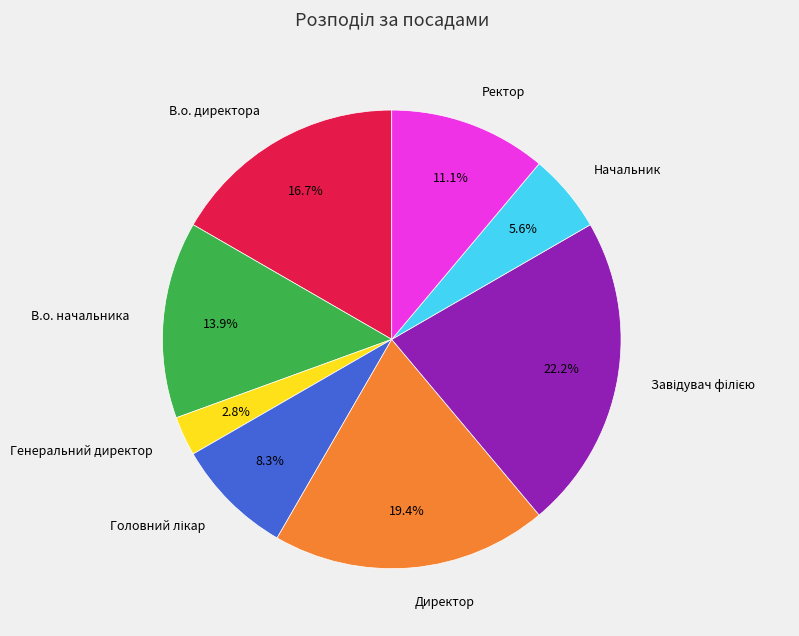

Does any single category account for the majority?

No